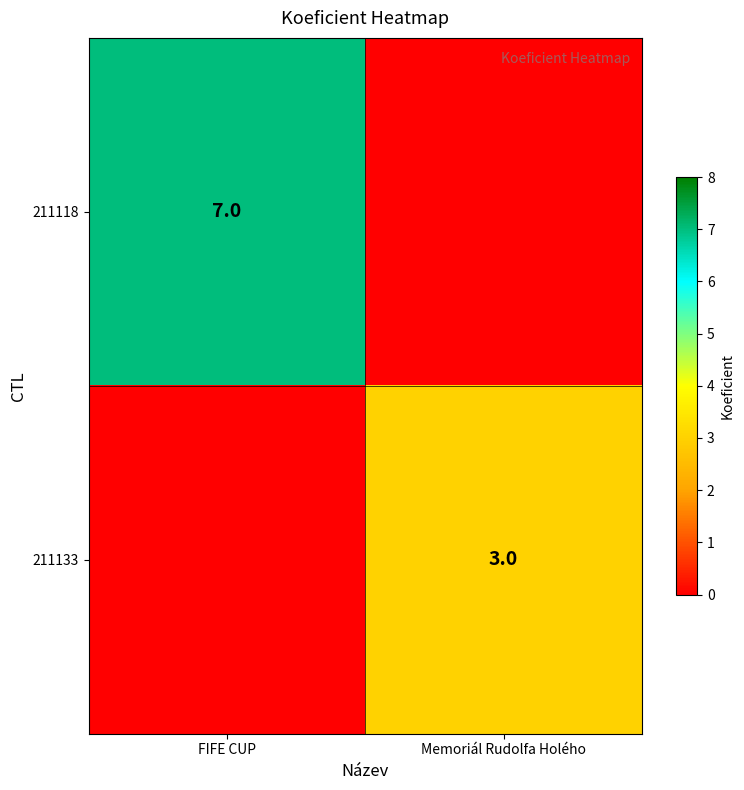

True or false: 211133 has a value of 1 at Memoriál Rudolfa Holého.

False